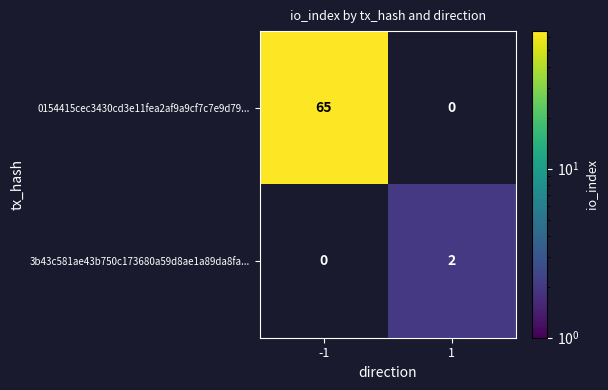

The 3b43c581ae43b750c173680a59d8ae1a89da8fa... series shows 2 at 1. True or false?

True